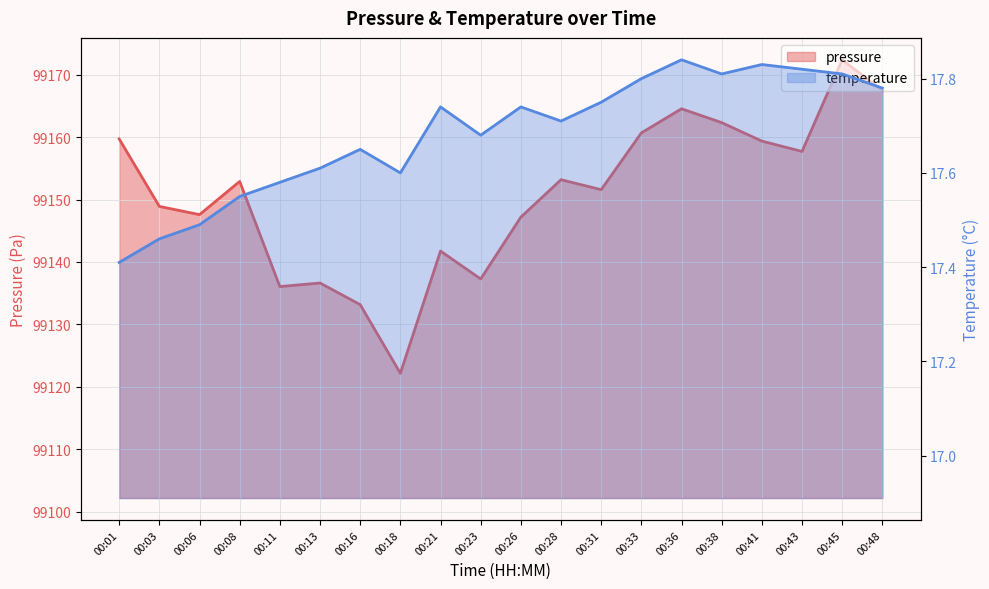

What is the sum of all temperature values?

353.7